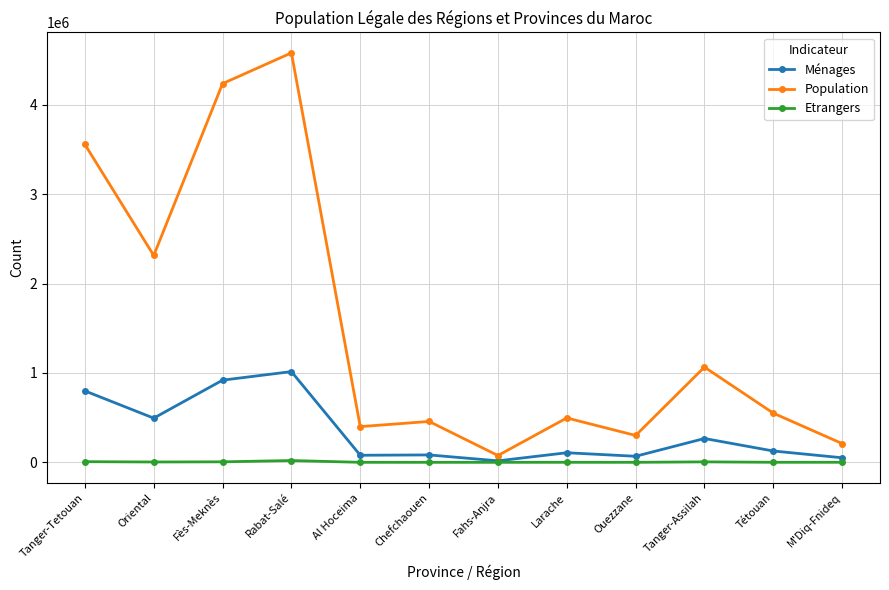

List the series in order of their overall mean, lowest first.

Etrangers, Ménages, Population